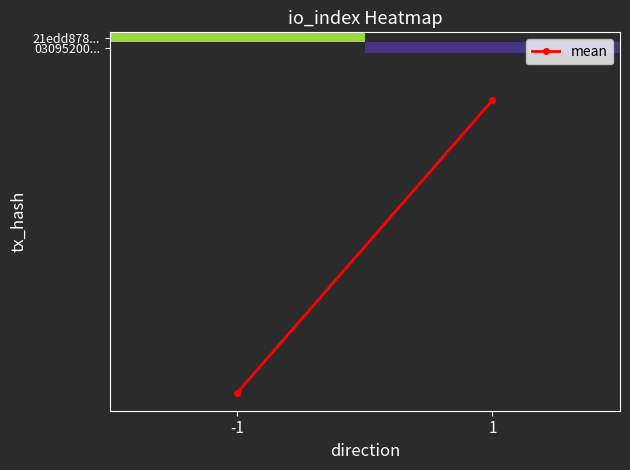

What is the maximum value shown in the chart?

34.0